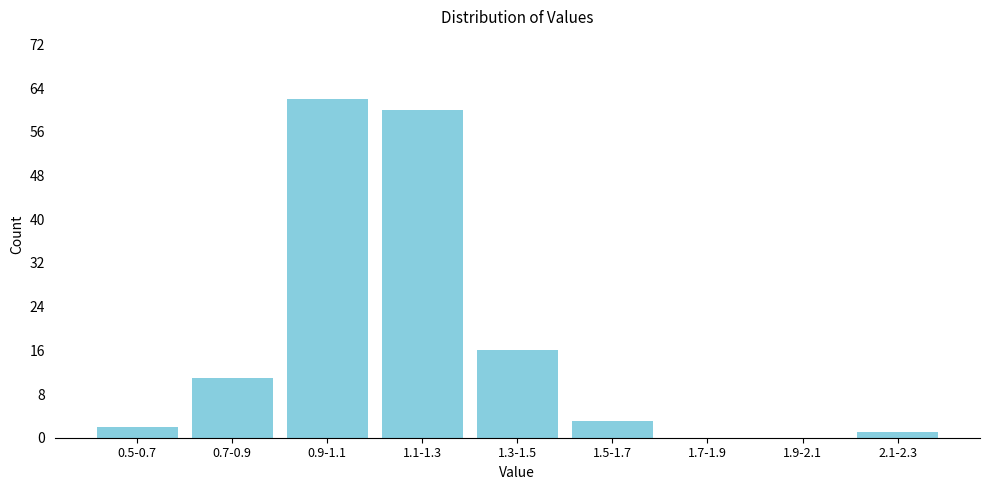

Reading left to right, transcribe all the data shown in this chart.

0.5-0.7=2	0.7-0.9=11	0.9-1.1=62	1.1-1.3=60	1.3-1.5=16	1.5-1.7=3	1.7-1.9=0	1.9-2.1=0	2.1-2.3=1